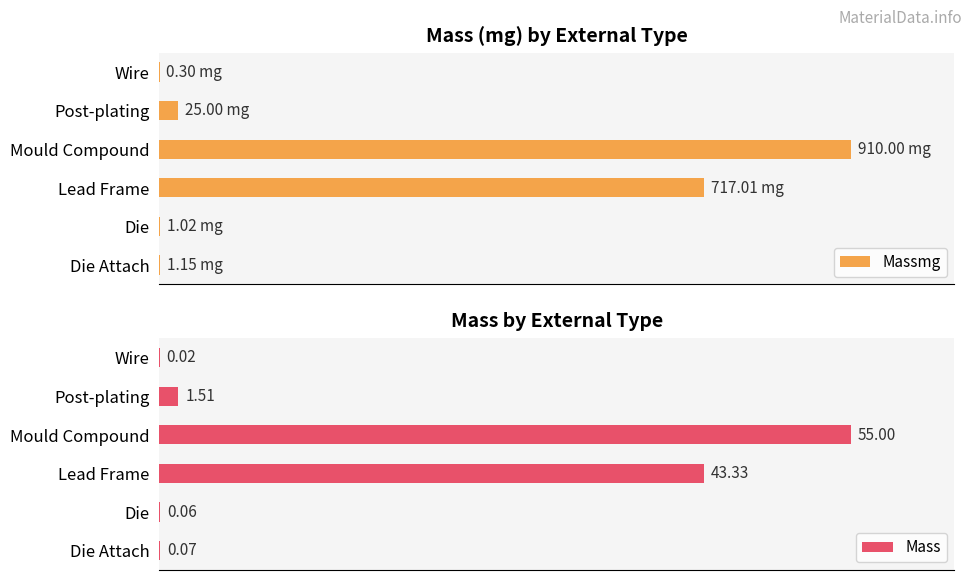

At which label is Mass closest to 27?

Lead Frame